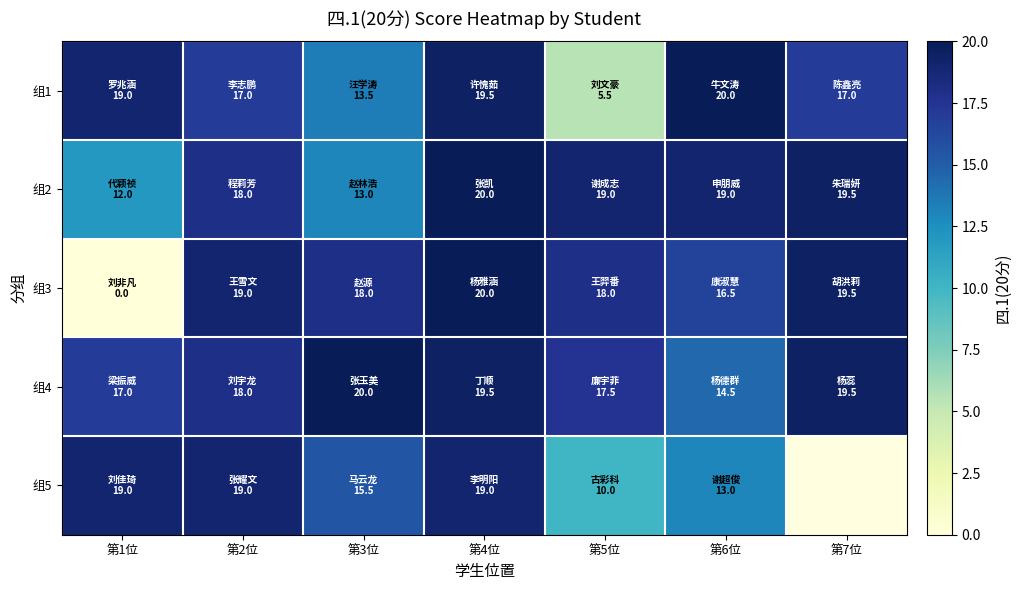

What is the lowest value of the 组5 series?

10.0